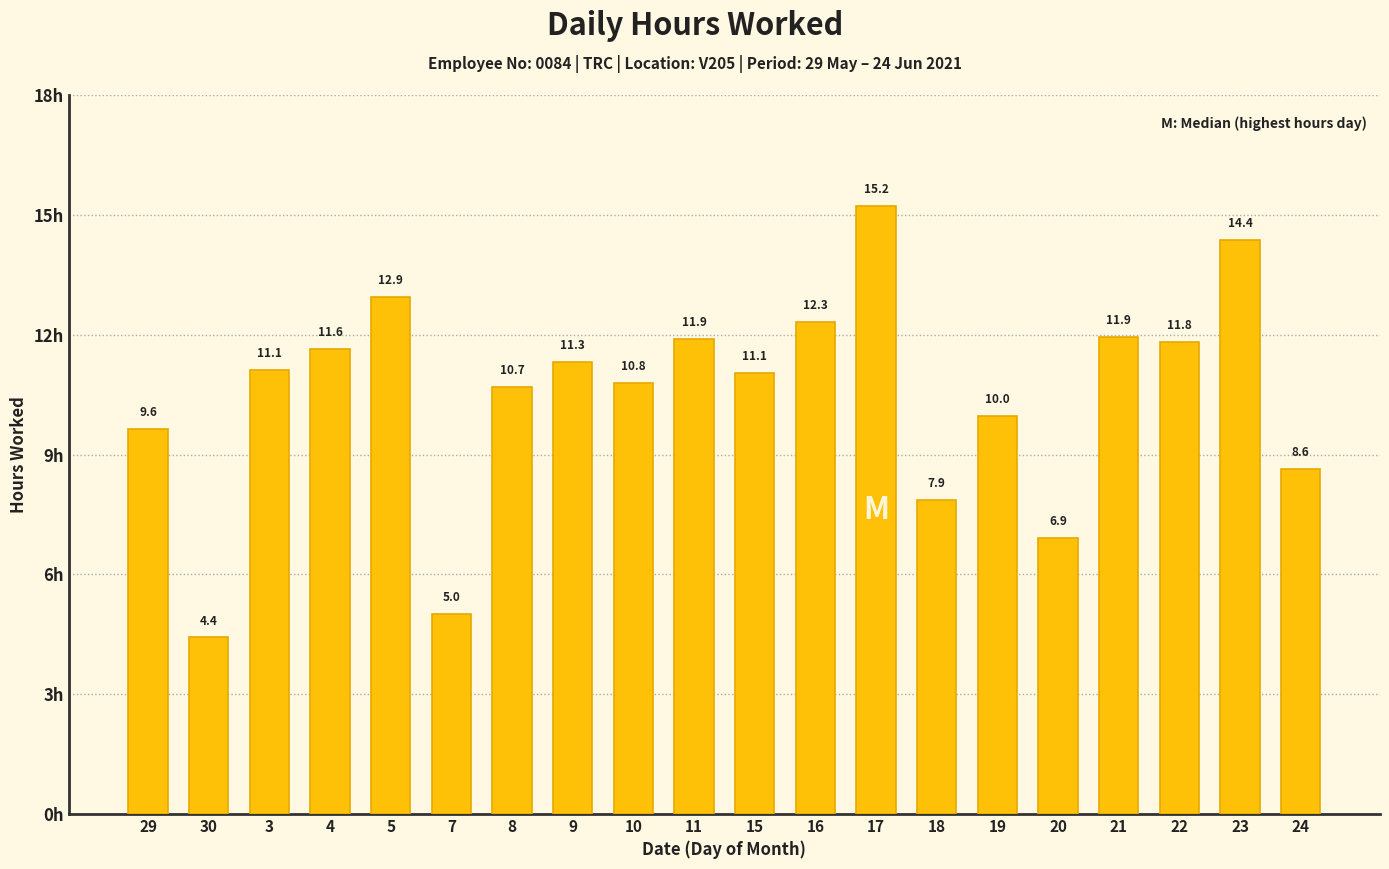

Between 17 and 15, which is larger?

17